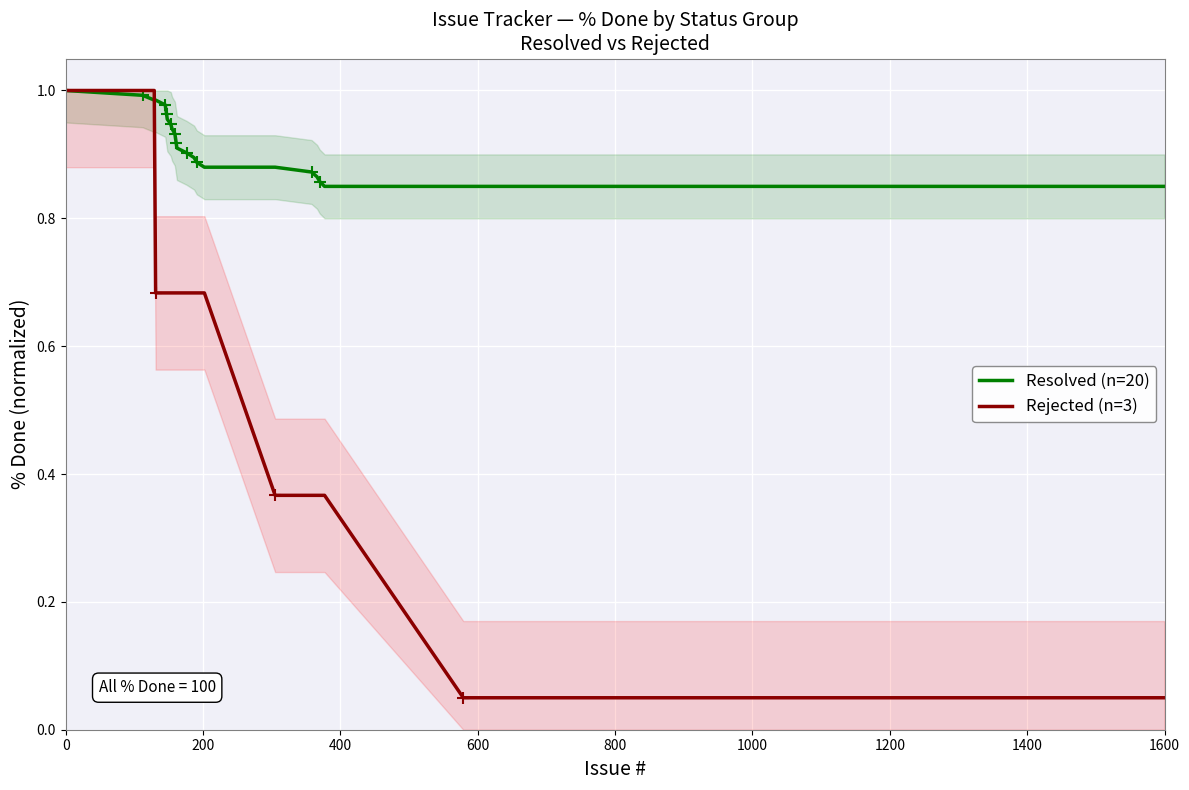

Is this an area chart (filled region under the line)?

No